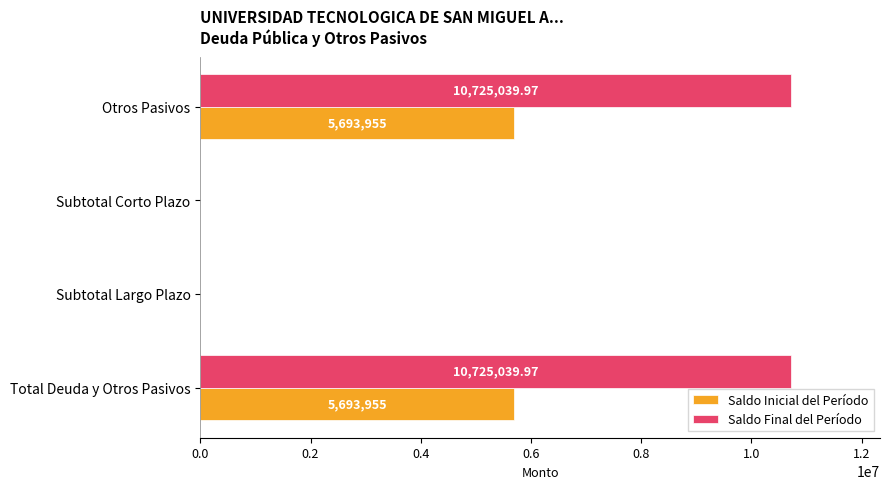

What is the sum of all Saldo Inicial del Período values?

11387910.0